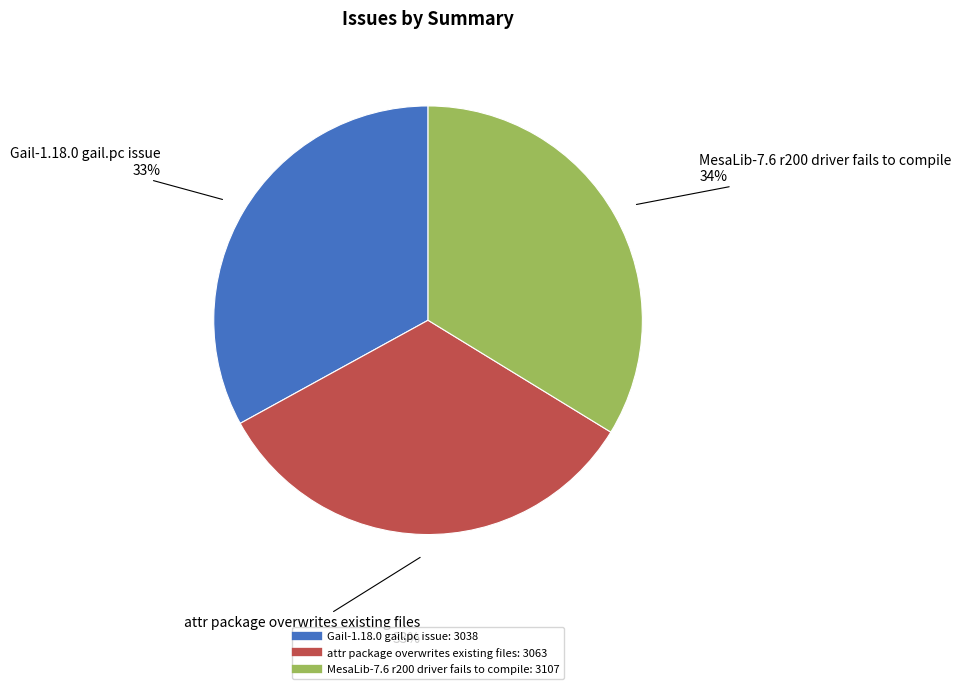

Do Gail-1.18.0 gail.pc issue and attr package overwrites existing files together represent more than half of the pie?

Yes